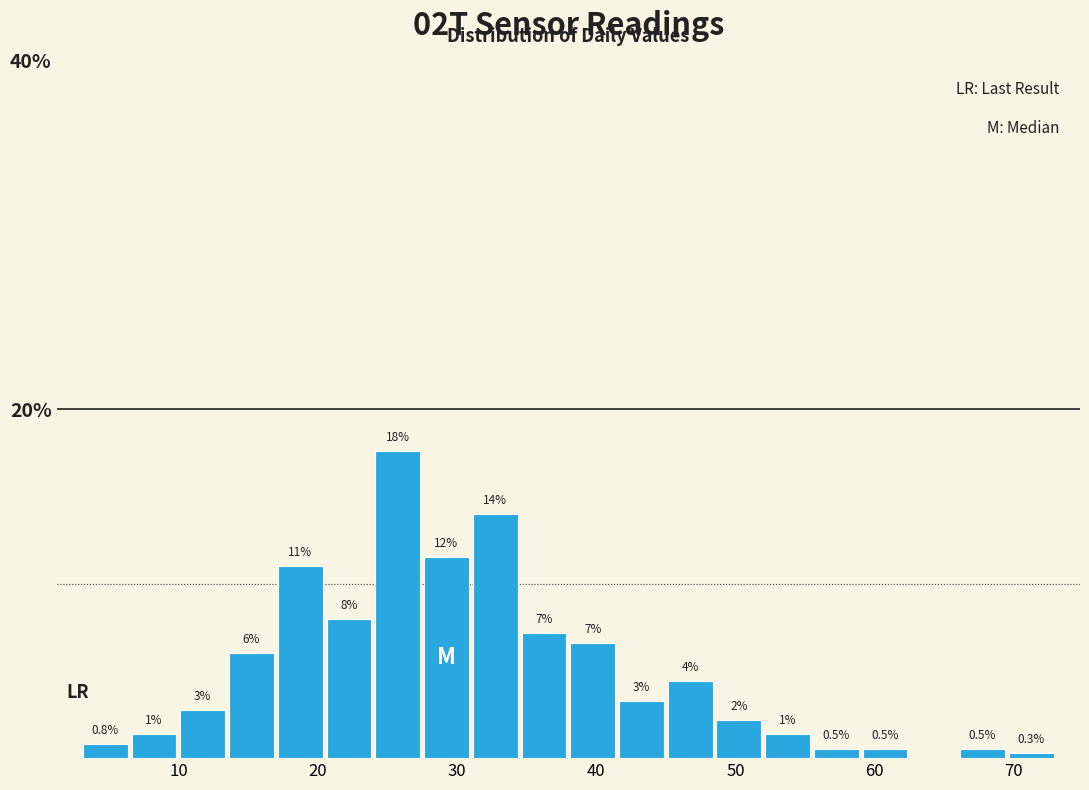

Read against the x-axis, roughly where is the centre of the tallest bar?

26